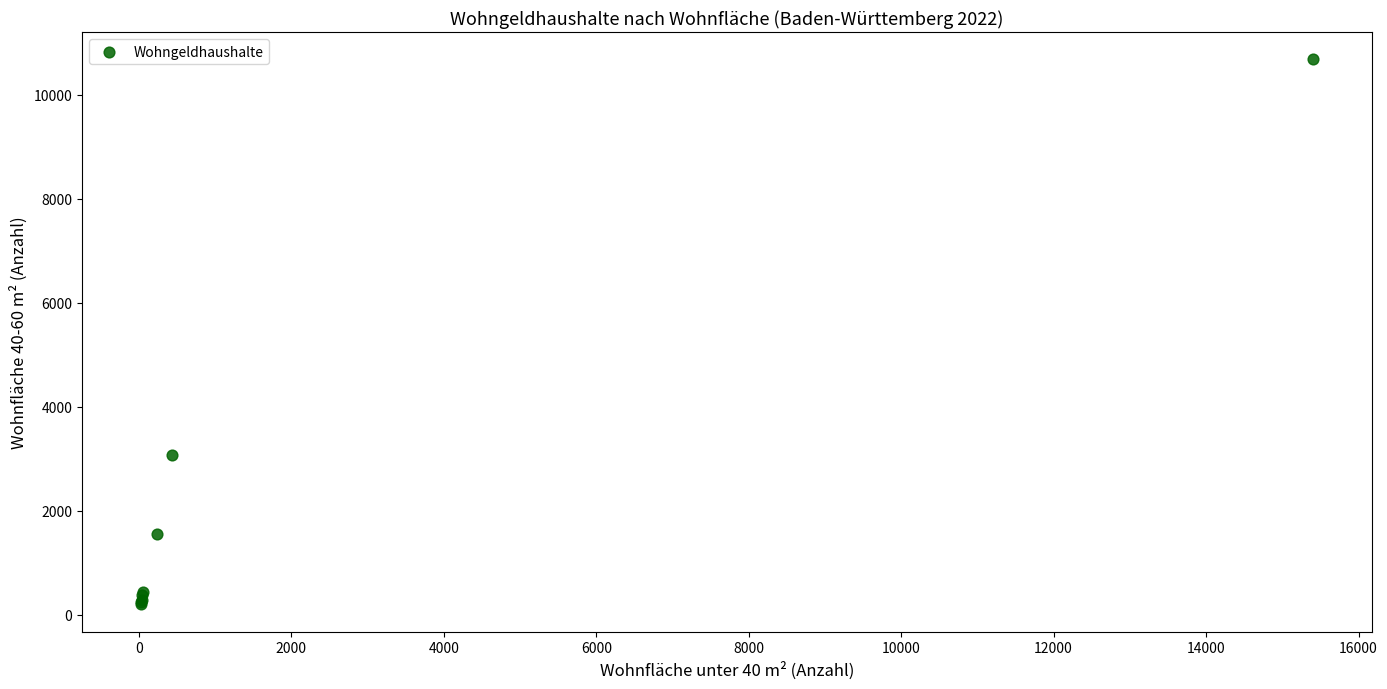

What Y value in the scatter plot is closest to 5440?

3075